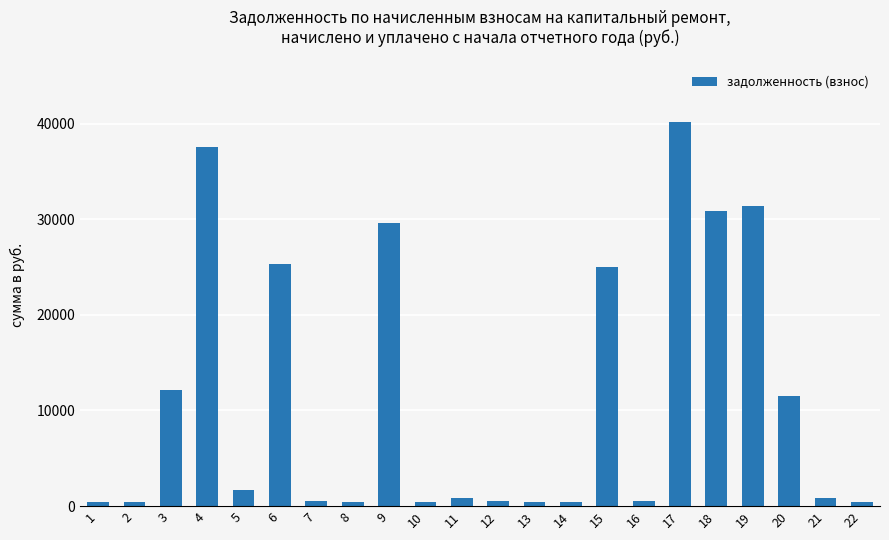

Is it true that the value at 17 is 40180.4?

True